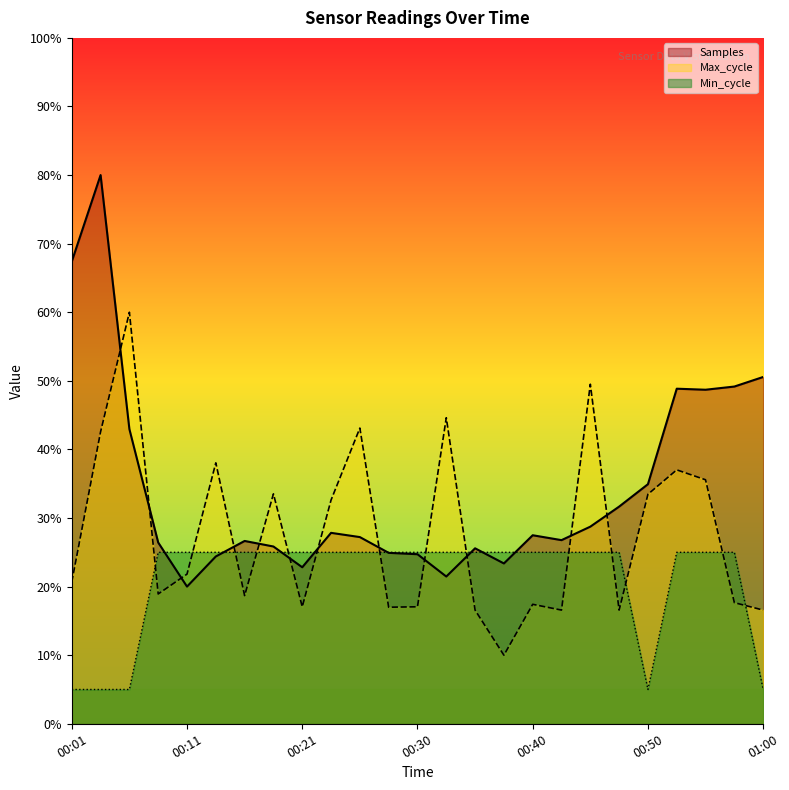

Between 00:23 and 00:33, which series saw the biggest shift?

Max_cycle